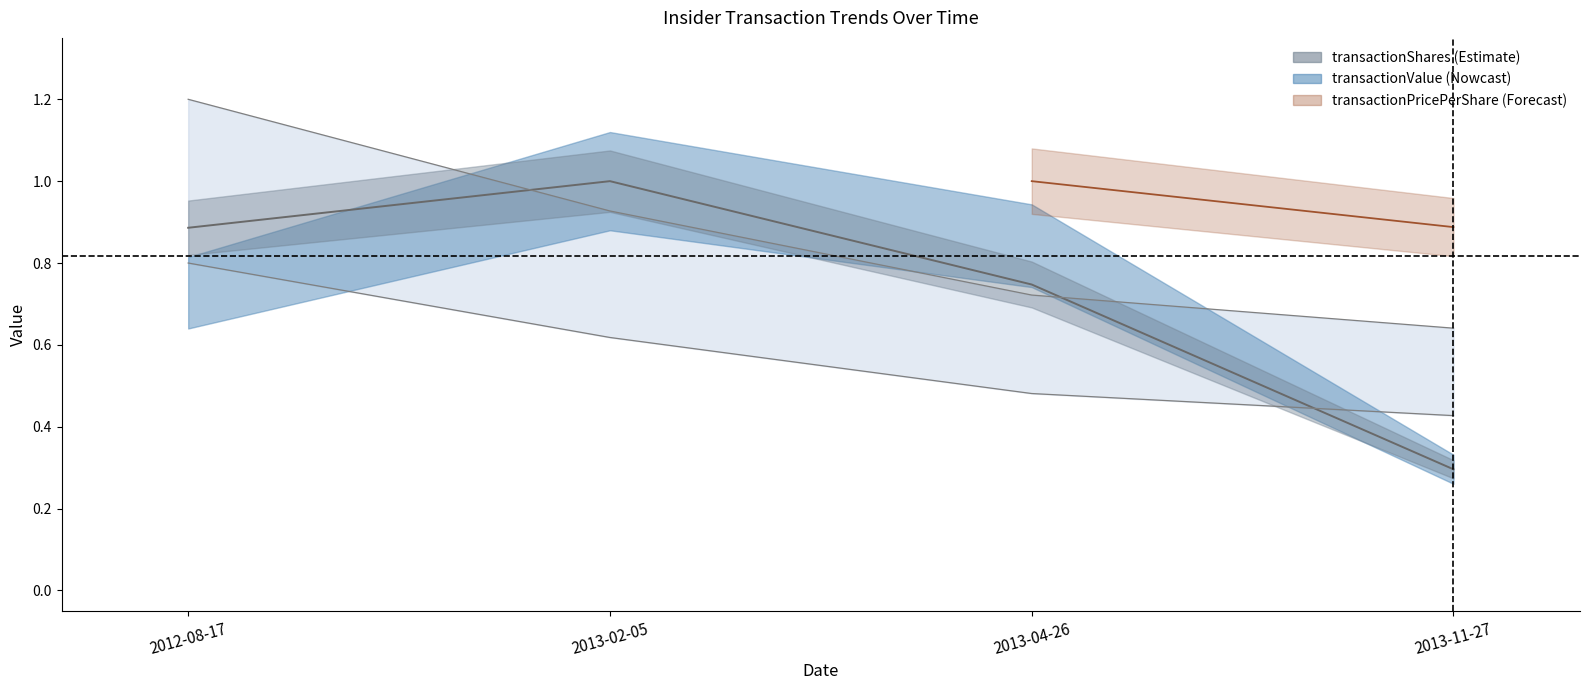

True or false: transactionShares has more than 1 points higher than both neighbors.

False